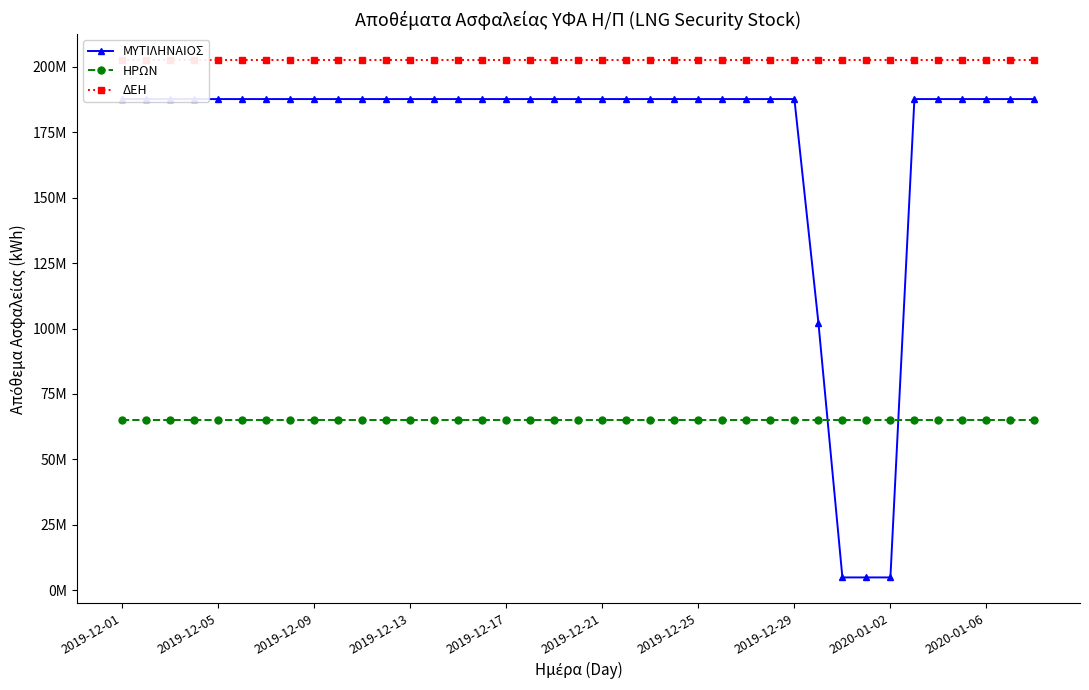

Does the chart have visible grid lines?

No